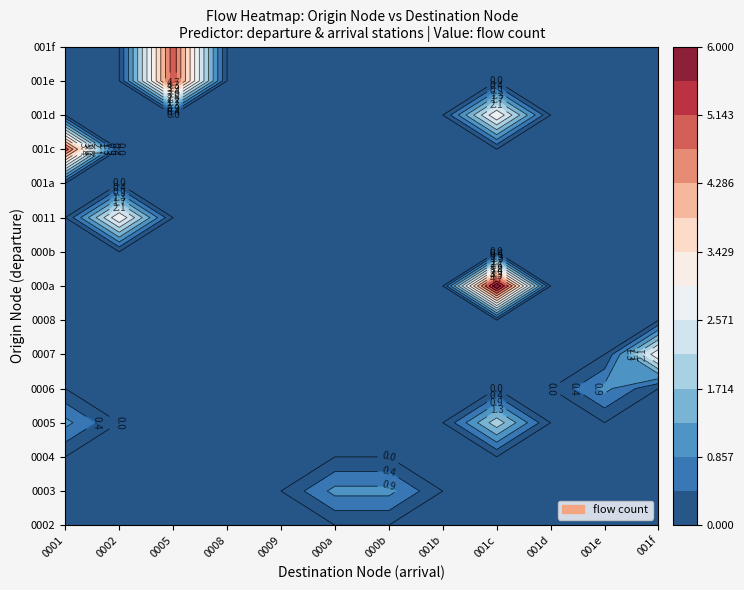

The value of 000a at 1 is 0. True or false?

True